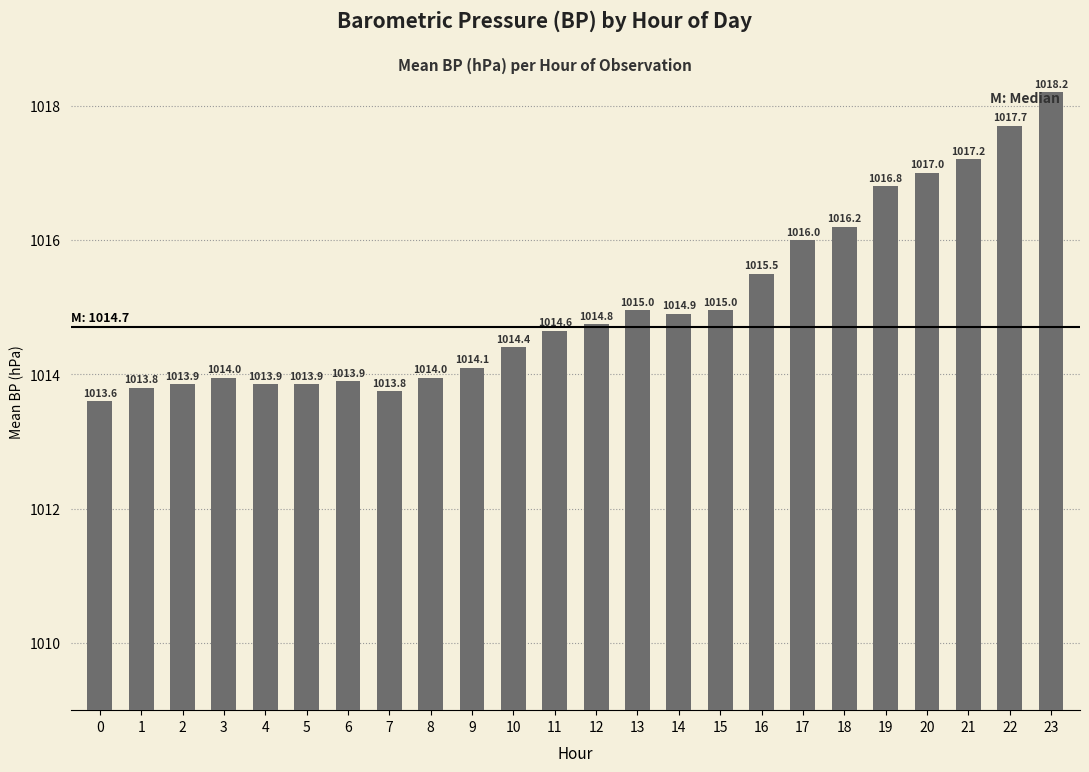

True or false: the data shows 212.9 at 13.

False